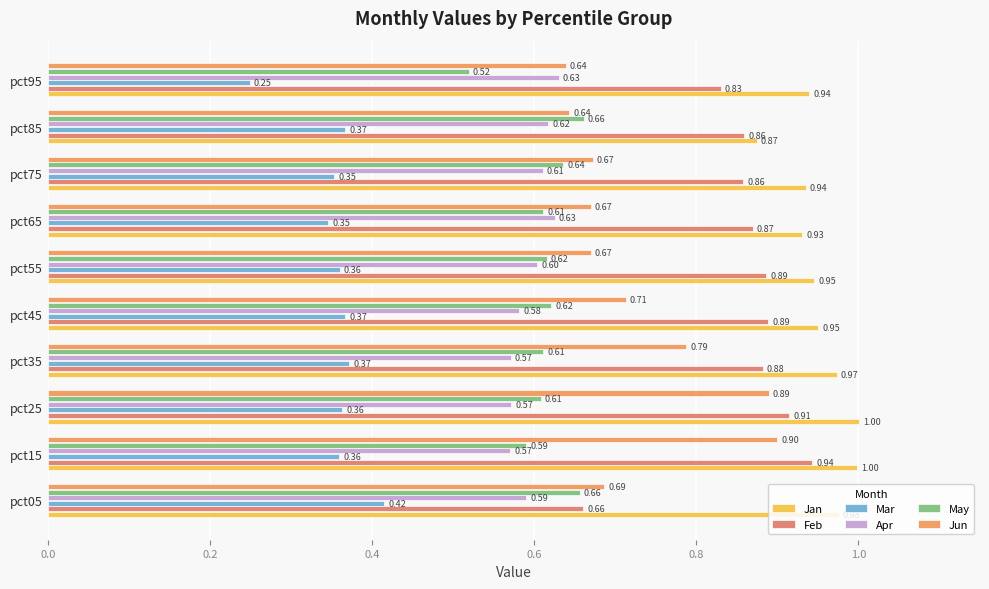

Count the number of data series in this chart.

6